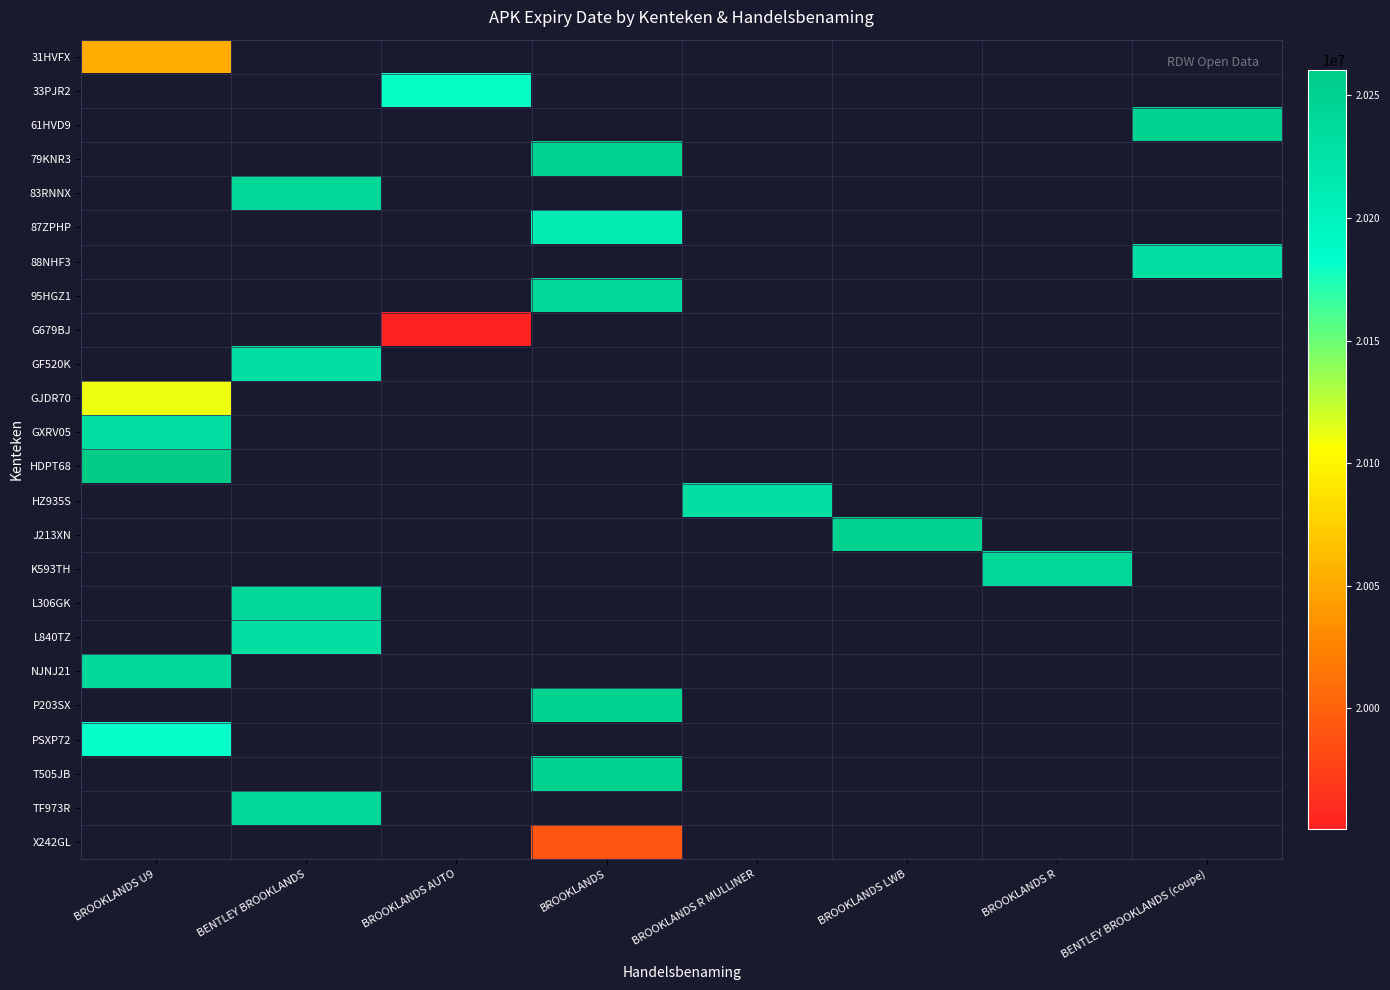

What is the total value across all series at BROOKLANDS AUTO?

40131016